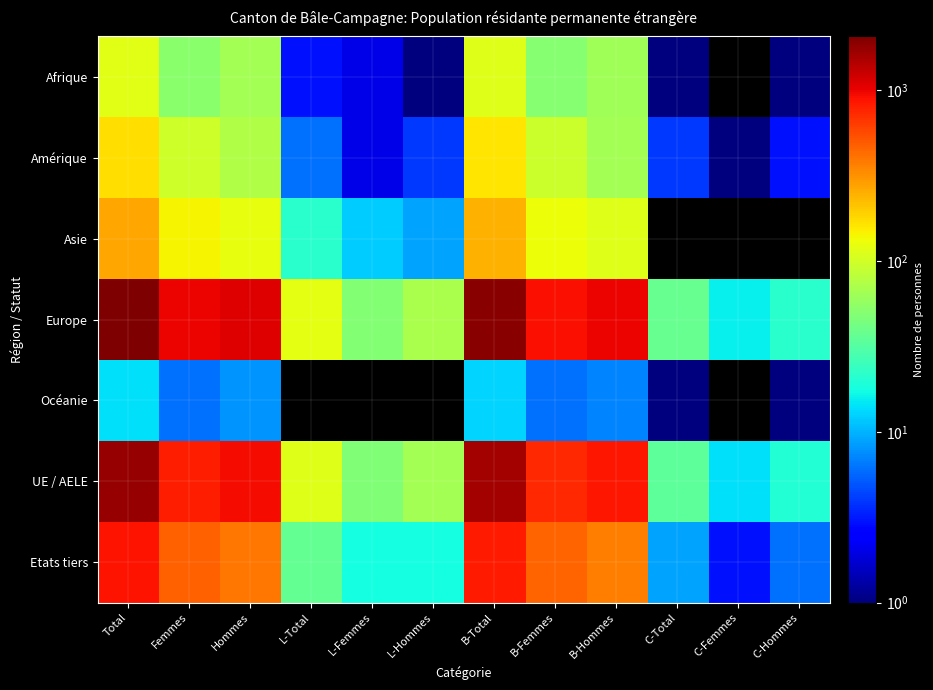

Which series changed the most between Total and C-Hommes?

Europe